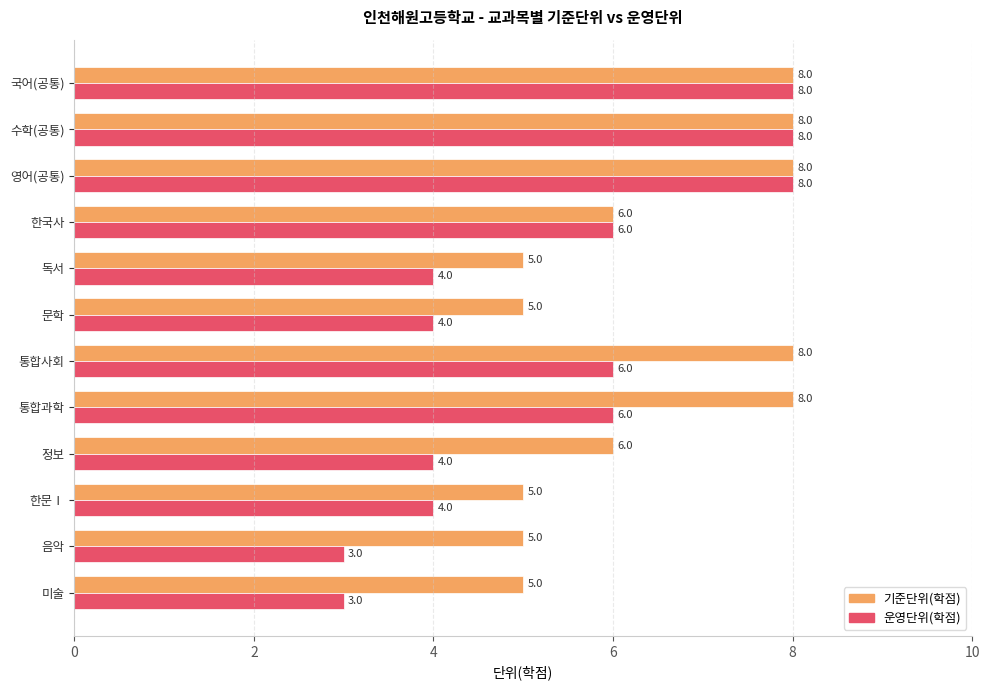

Count the 운영단위(학점) values in the range 4 to 8.

10